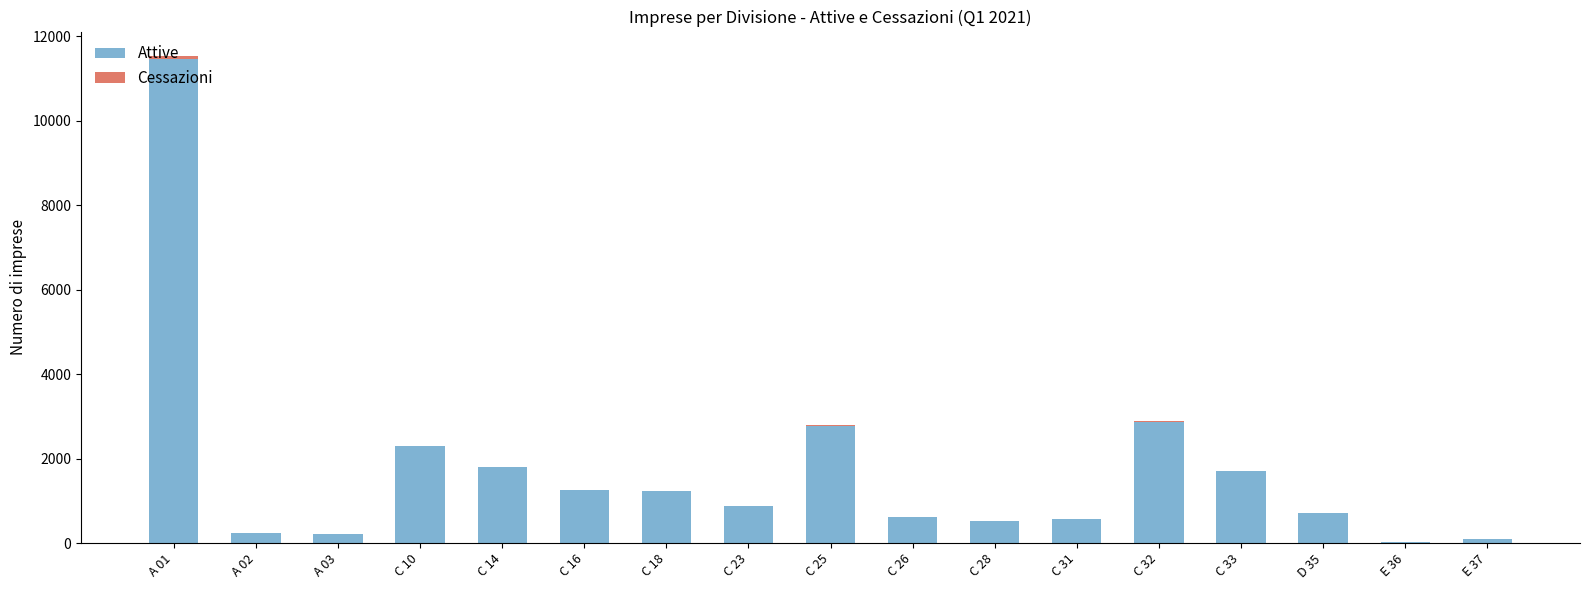

What is the highest value of the Attive series?

11476